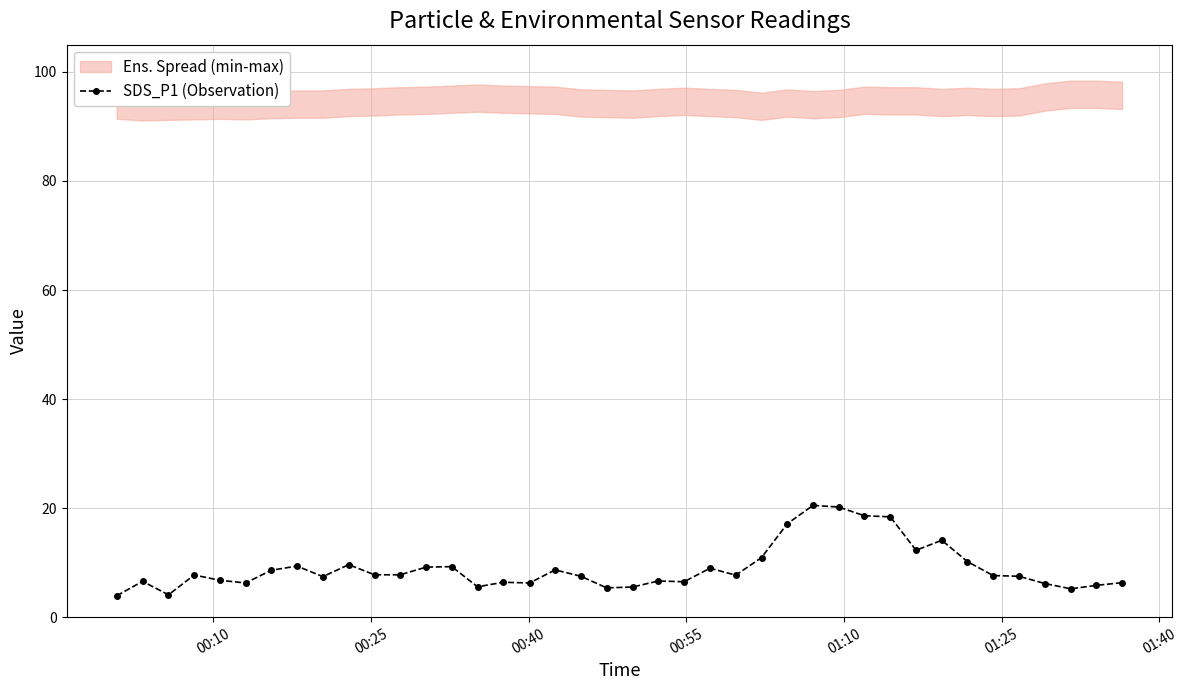

What is the value of the SDS_P1 (Observation) point at the 2nd from the left?

6.6